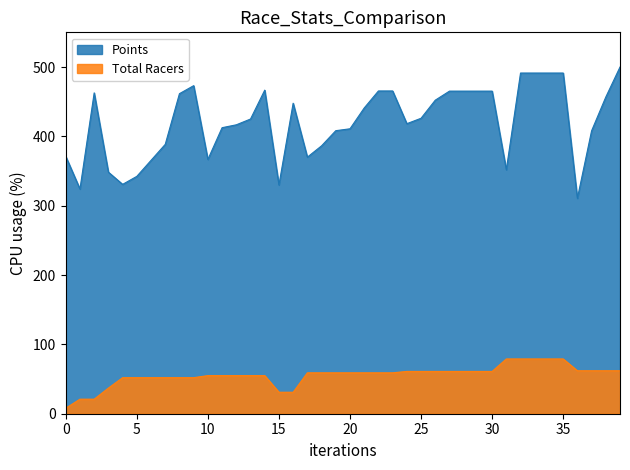

True or false: Total Racers and Points cross at least once.

False